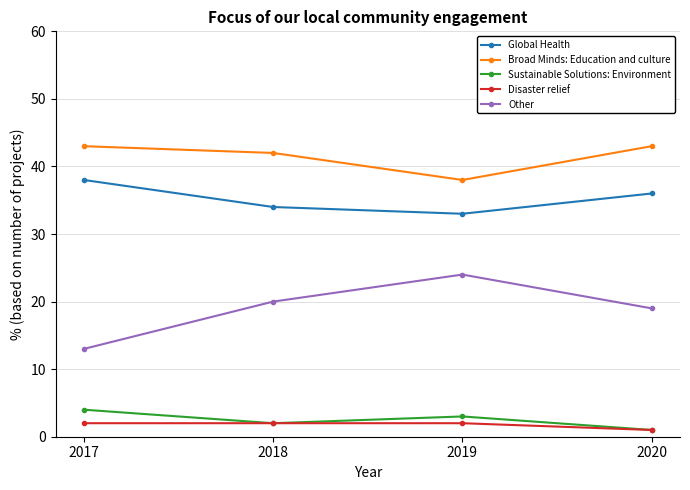

Reading left to right, list all the values displayed in this chart.

Global Health: 2017=38	2018=34	2019=33	2020=36
Broad Minds: Education and culture: 2017=43	2018=42	2019=38	2020=43
Sustainable Solutions: Environment: 2017=4	2018=2	2019=3	2020=1
Disaster relief: 2017=2	2018=2	2019=2	2020=1
Other: 2017=13	2018=20	2019=24	2020=19